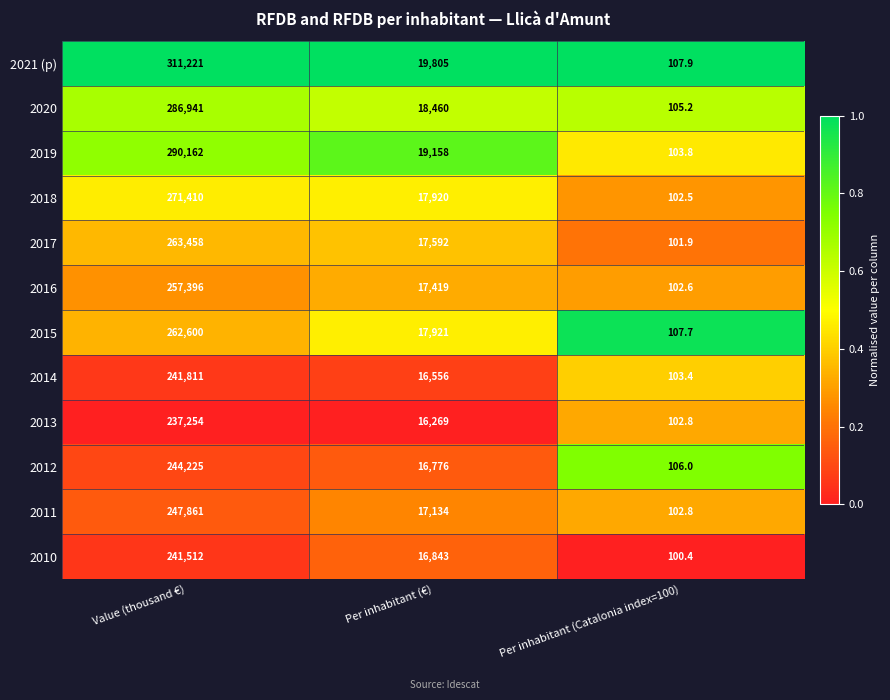

At which category is the sum across all series the highest?

Value (thousand €)